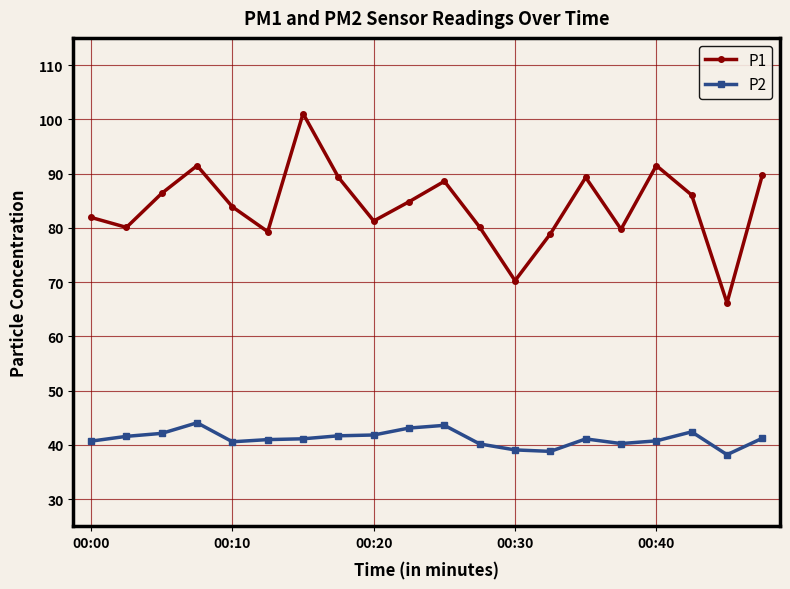

What is the value of the P2 point at the 15th from the left?

41.1